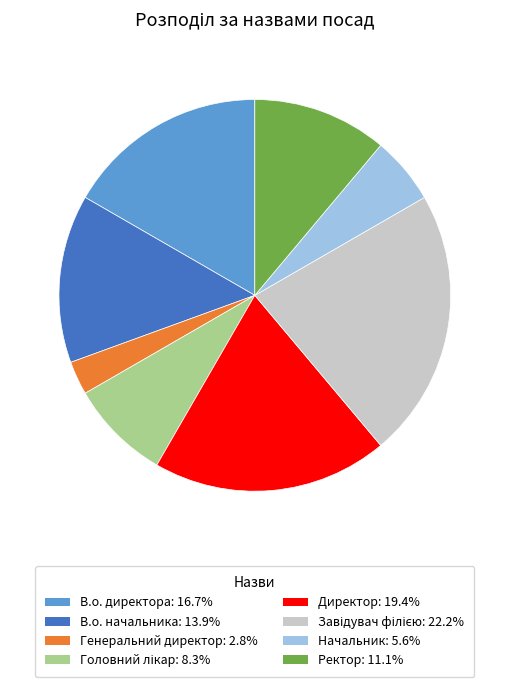

Which has a higher value, Ректор or Начальник?

Ректор